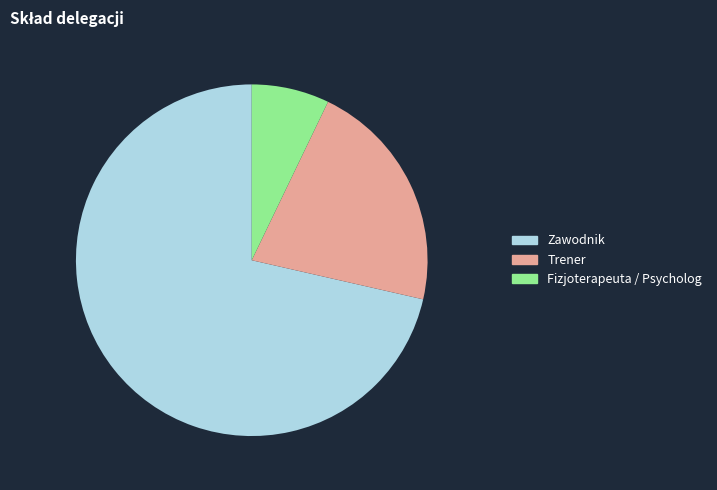

The Fizjoterapeuta / Psycholog slice represents 7% of the pie. True or false?

True